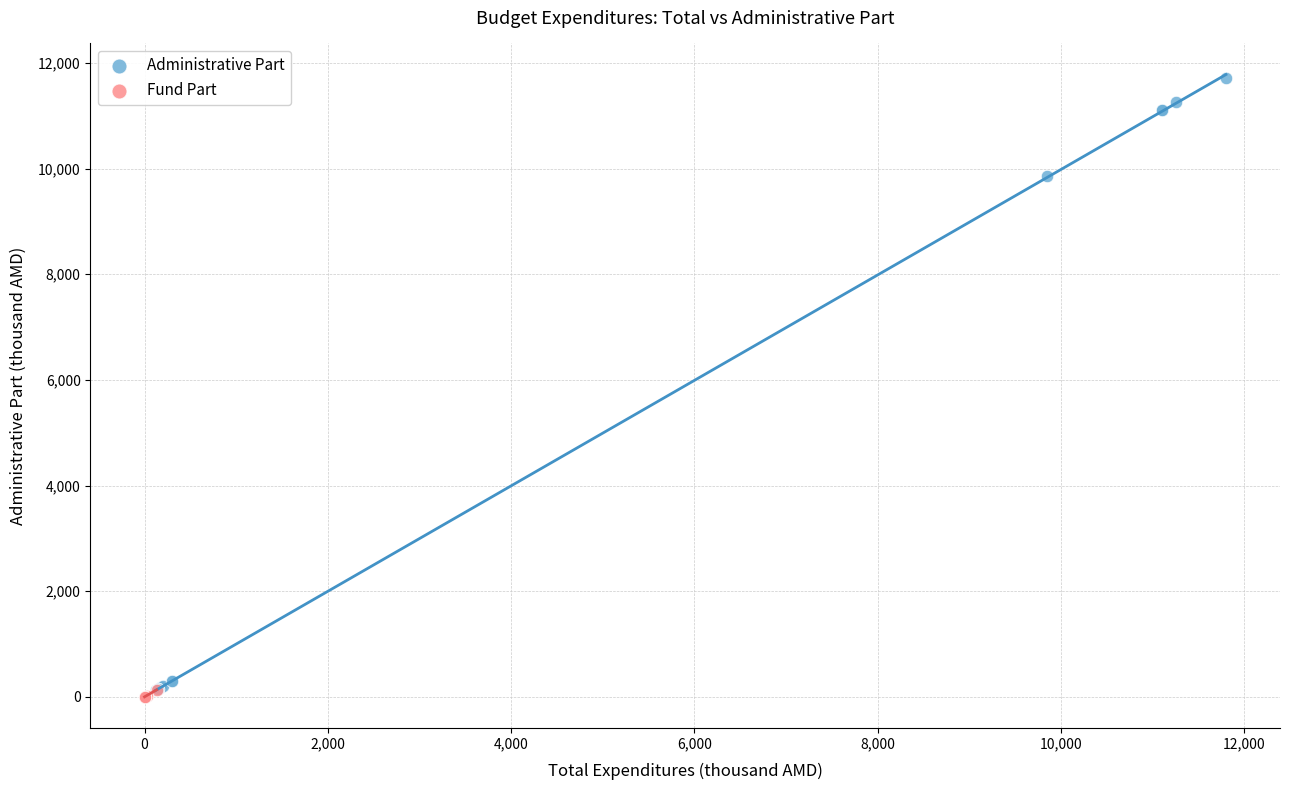

Which series has the largest Y range (max minus min)?

Administrative Part